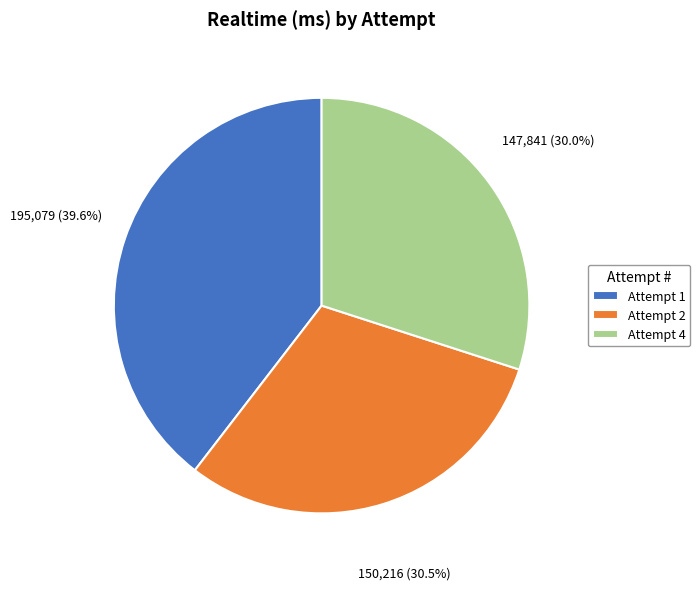

Is there any slice that represents more than half of the pie?

No